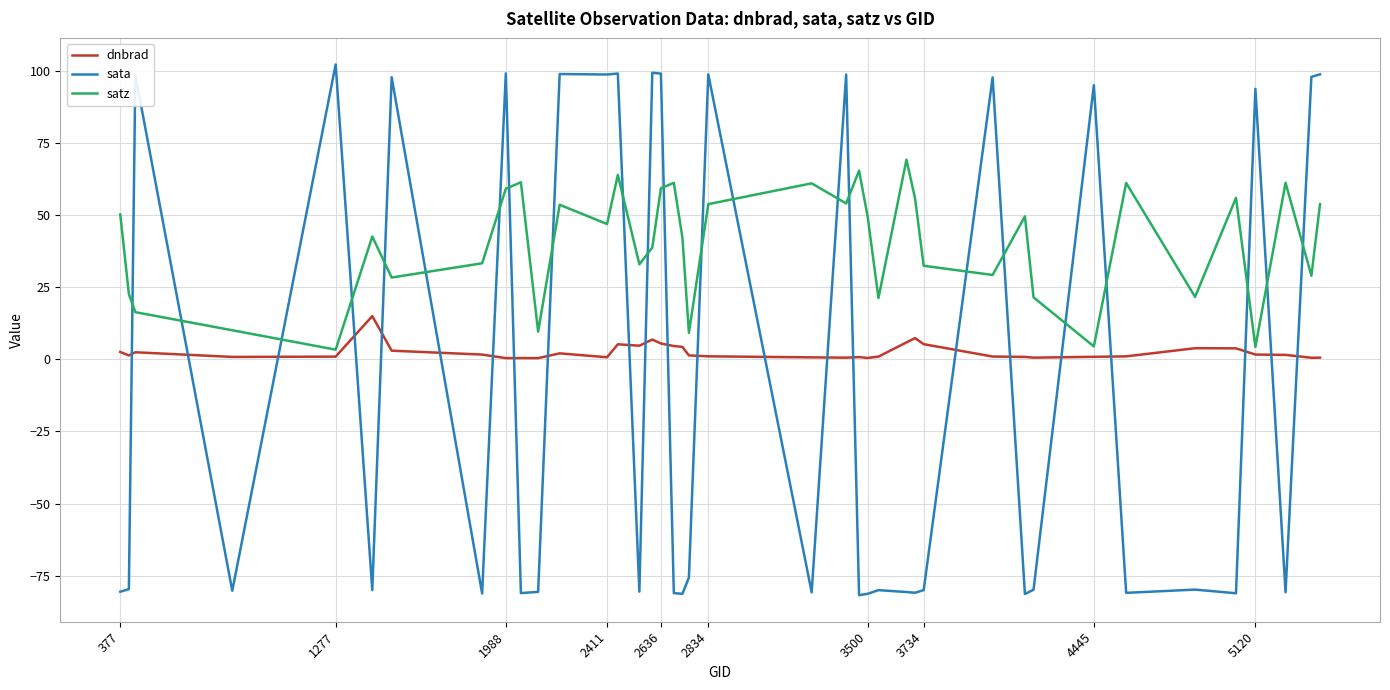

Which series has the widest spread of values?

sata